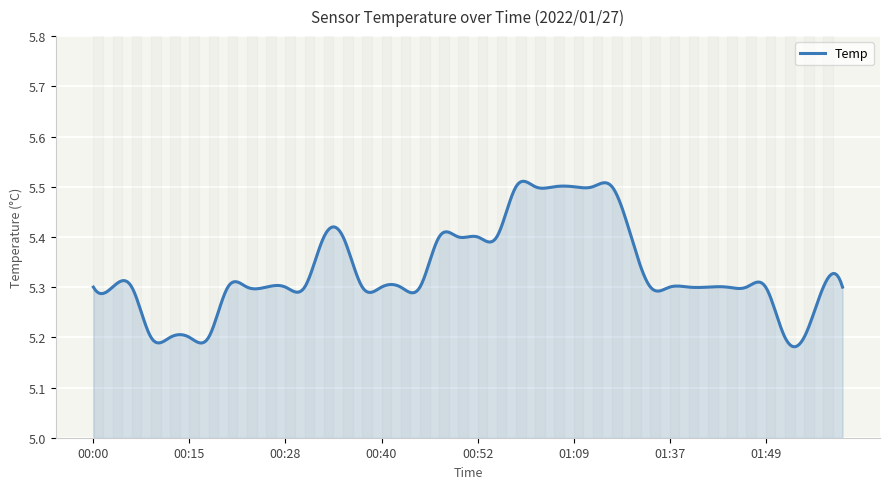

What is the difference between the maximum and minimum values?

0.3